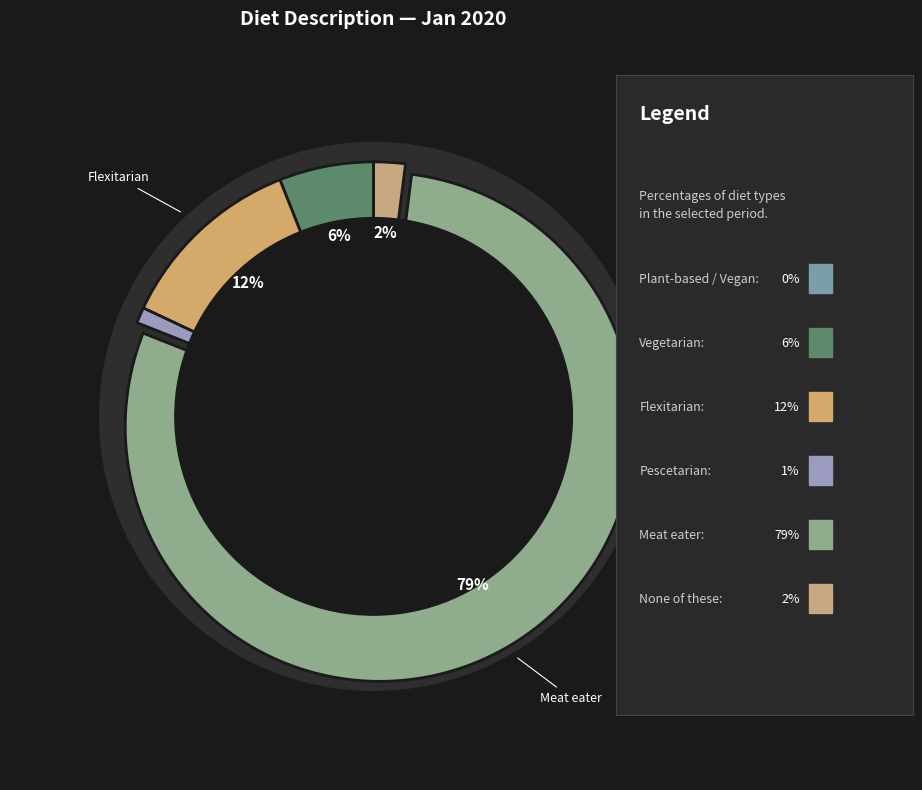

How much of the chart is everything except Meat eater?

21.0%